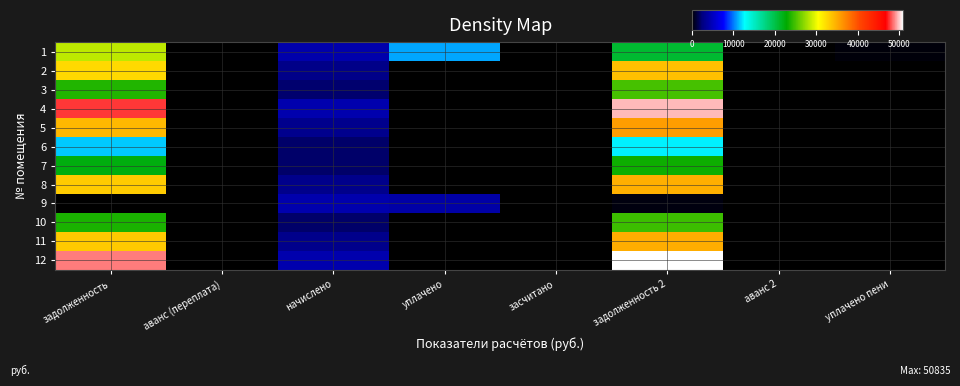

Which series has the largest range (max minus min)?

12